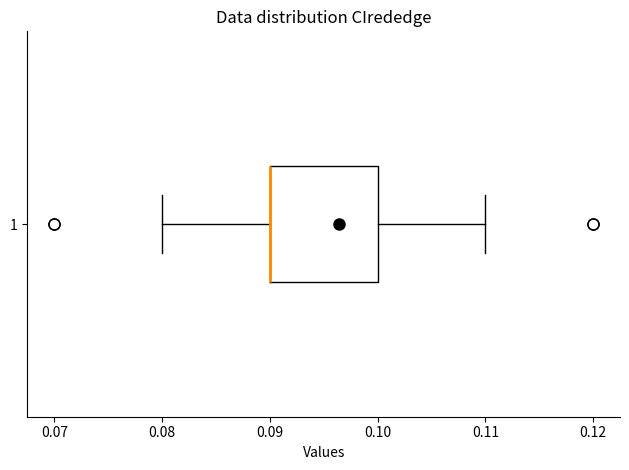

Transcribe this box plot: give where the median line is, the range the box spans, and where the two whiskers end, as read against the x-axis. The values are not printed on the chart, so give them approximately, as read against the axis.

median 0.09 (drawn on the box's left edge), box 0.09 to 0.10, whiskers 0.08 to 0.11